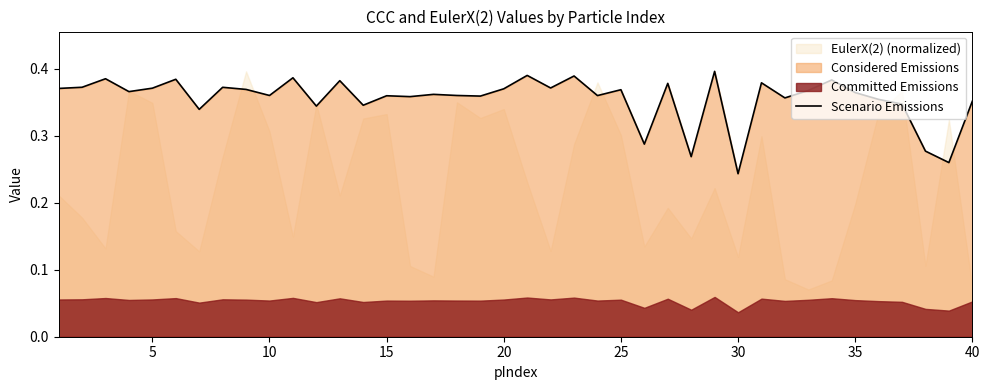

At which label does Scenario Emissions reach its minimum?

30